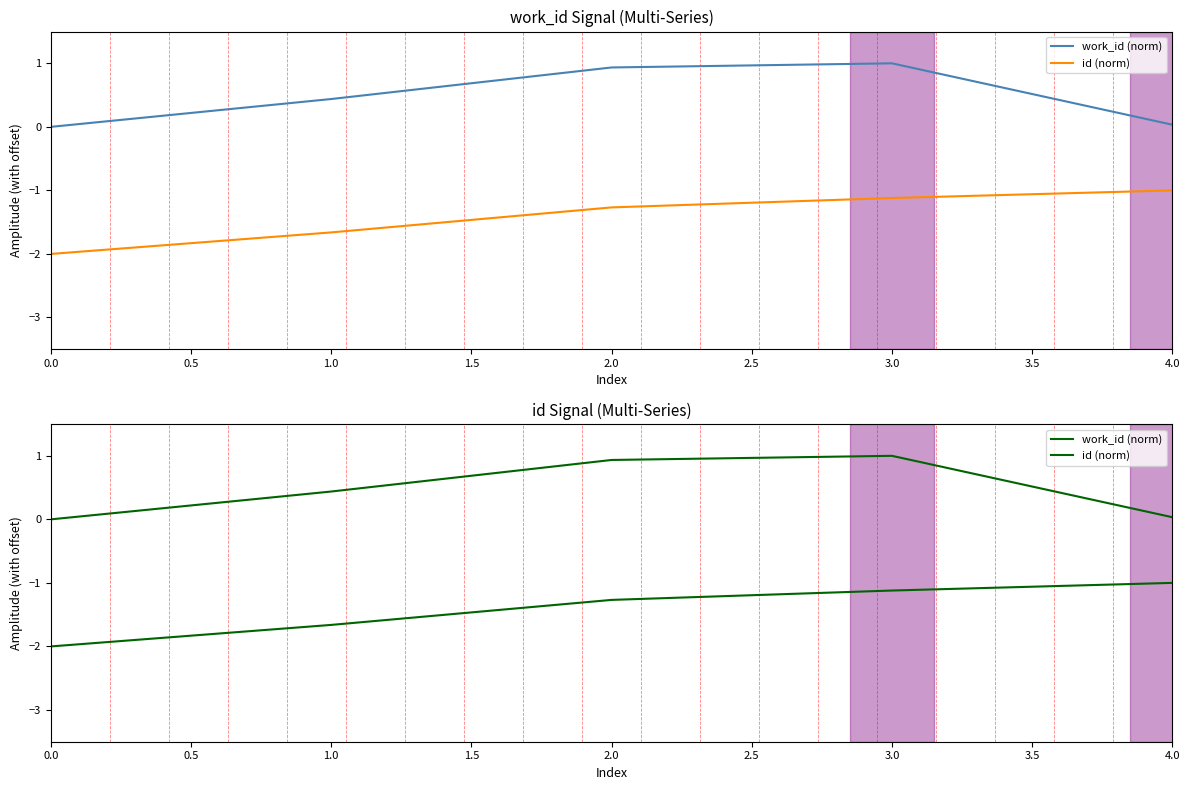

What is the difference between the maximum and minimum values in the work_id (norm) series?

1.0